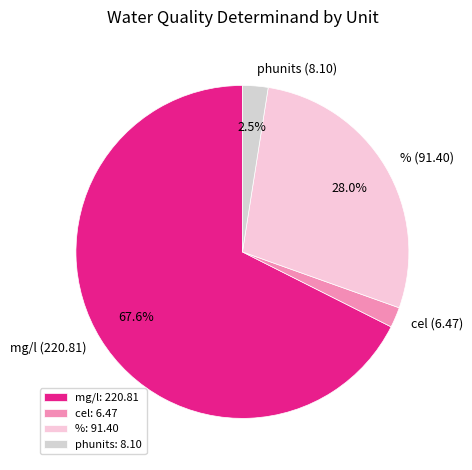

Is there any slice that represents more than half of the pie?

Yes